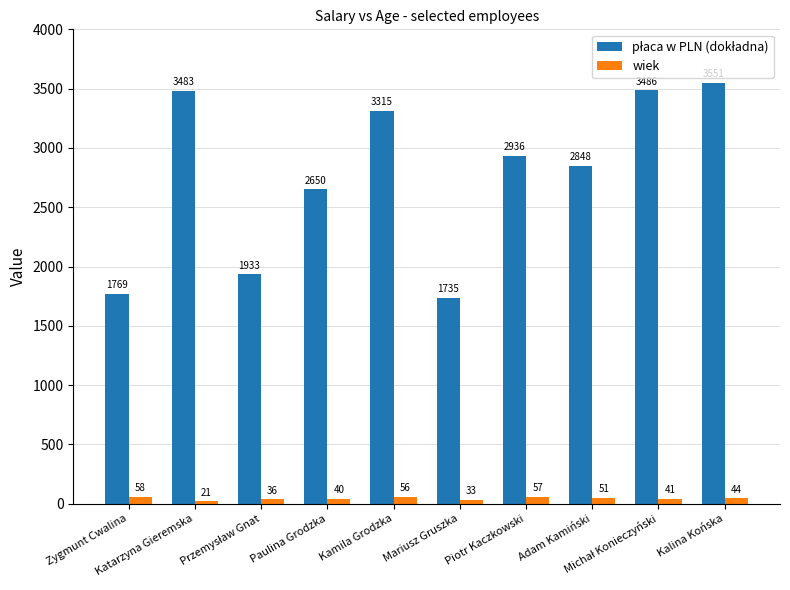

What is the average value of the wiek series?

43.7